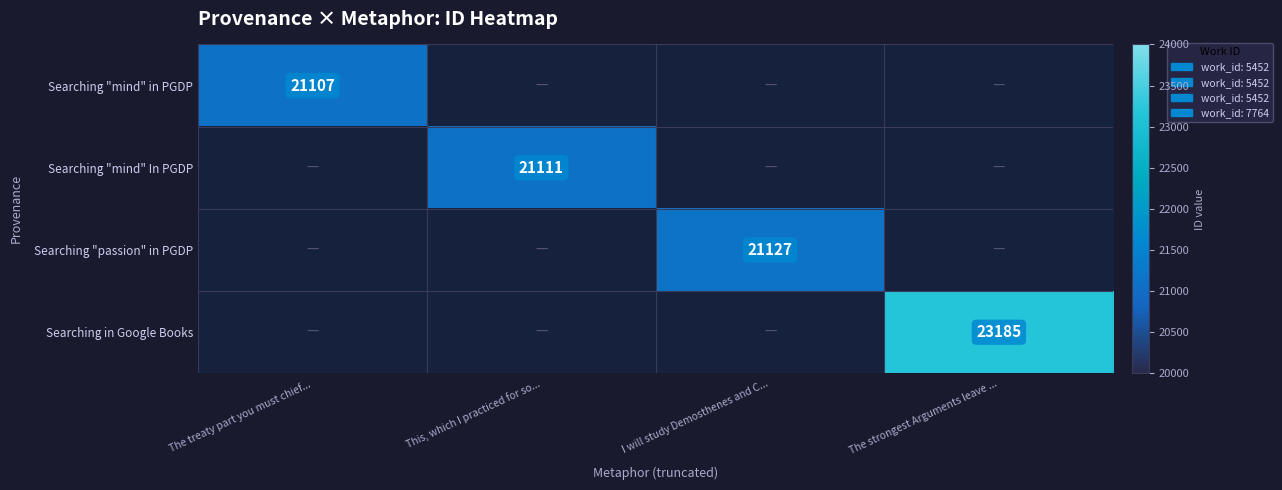

At which category does the chart reach its minimum across all series?

The treaty part you must chief...